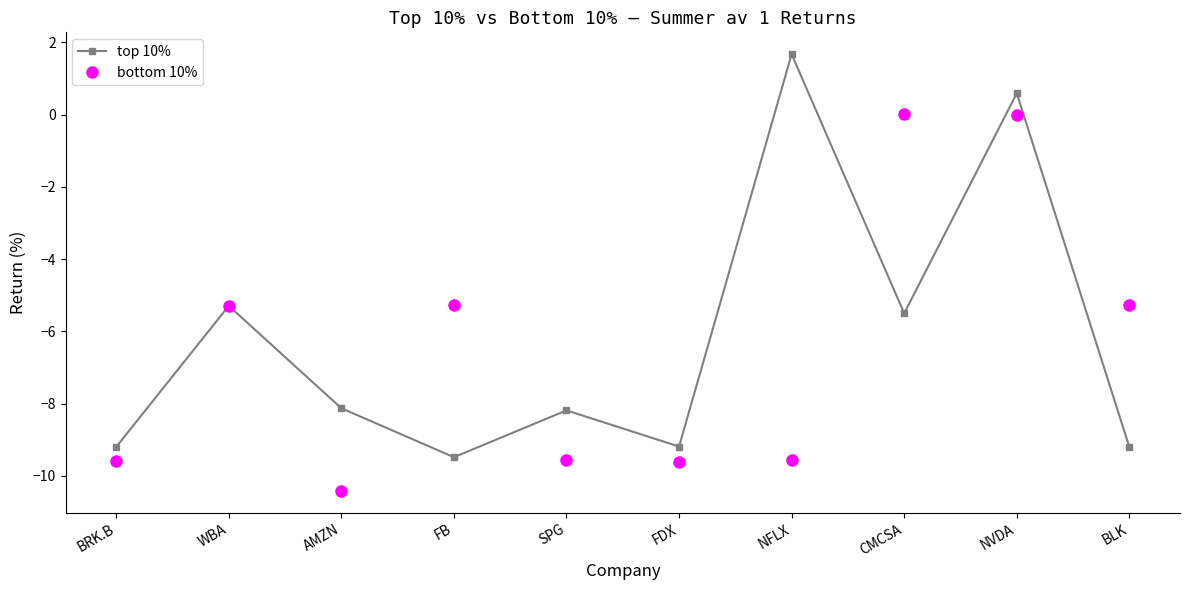

Does the chart display data point markers on the line(s)?

Yes